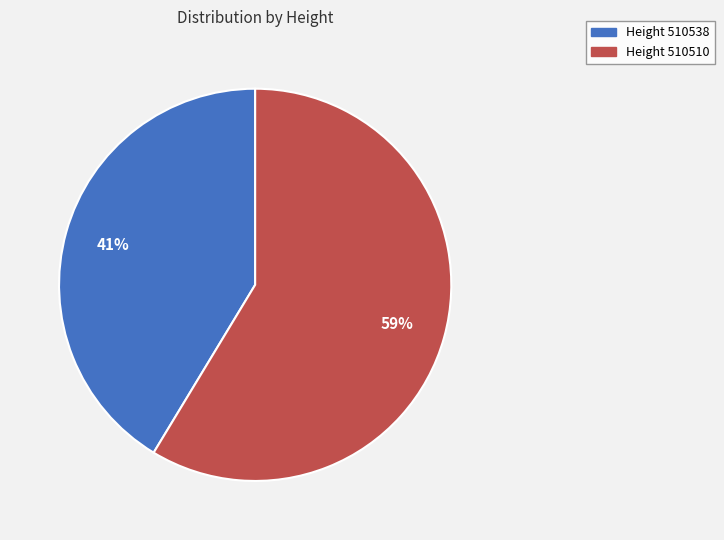

To the nearest percent, what is the combined percentage of Height 510510 and Height 510538?

100%